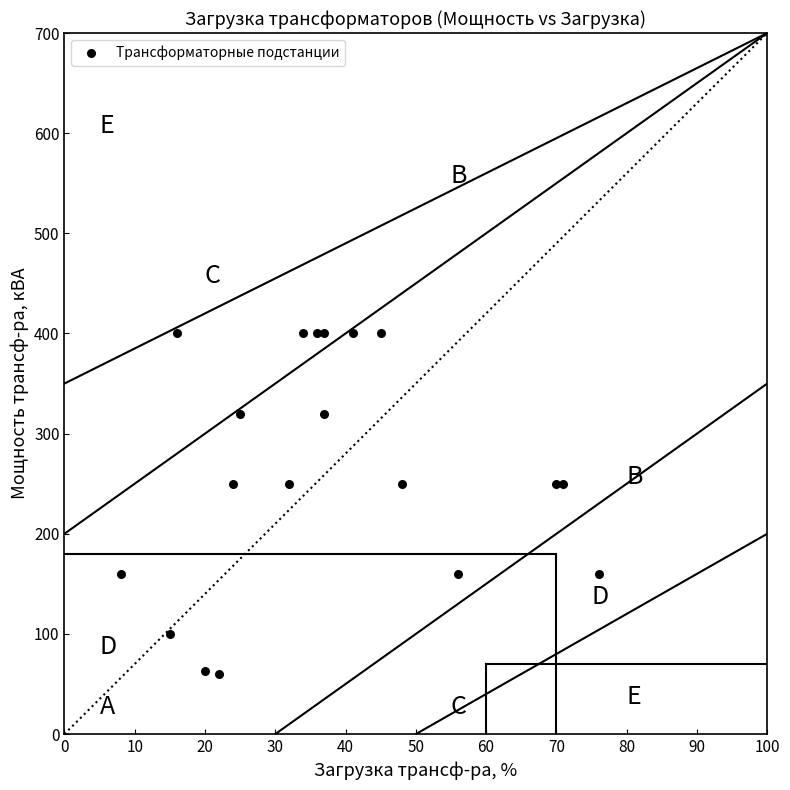

What is the range of X values (max minus min)?

68